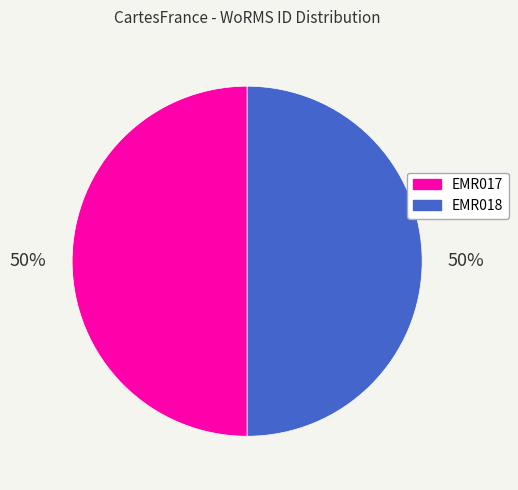

How many slices are in this pie chart?

2